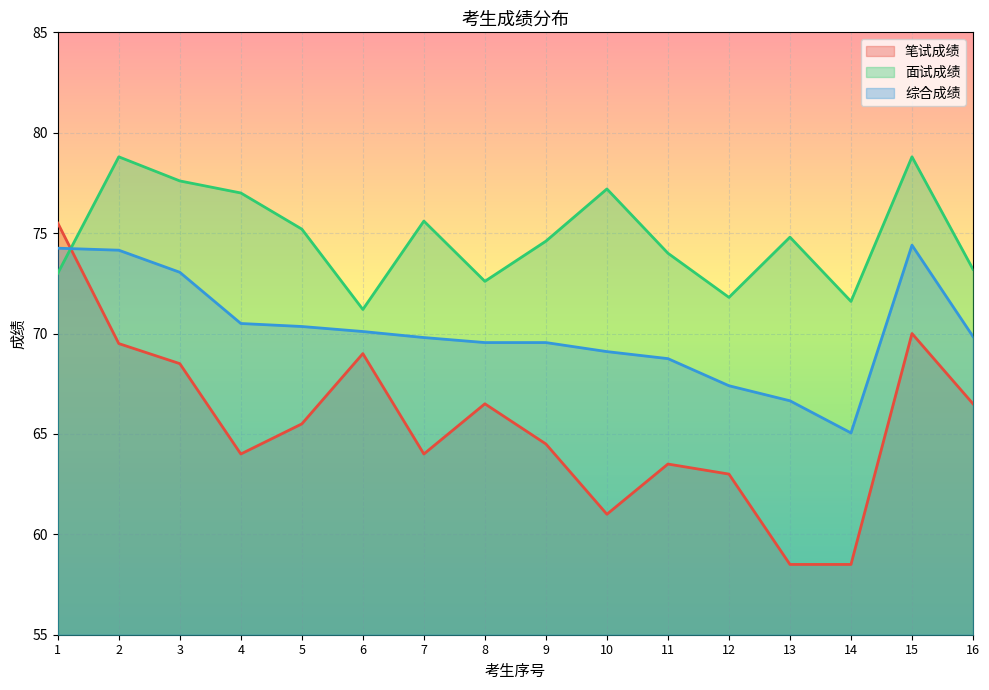

Between 2 and 16, which series saw the biggest shift?

面试成绩